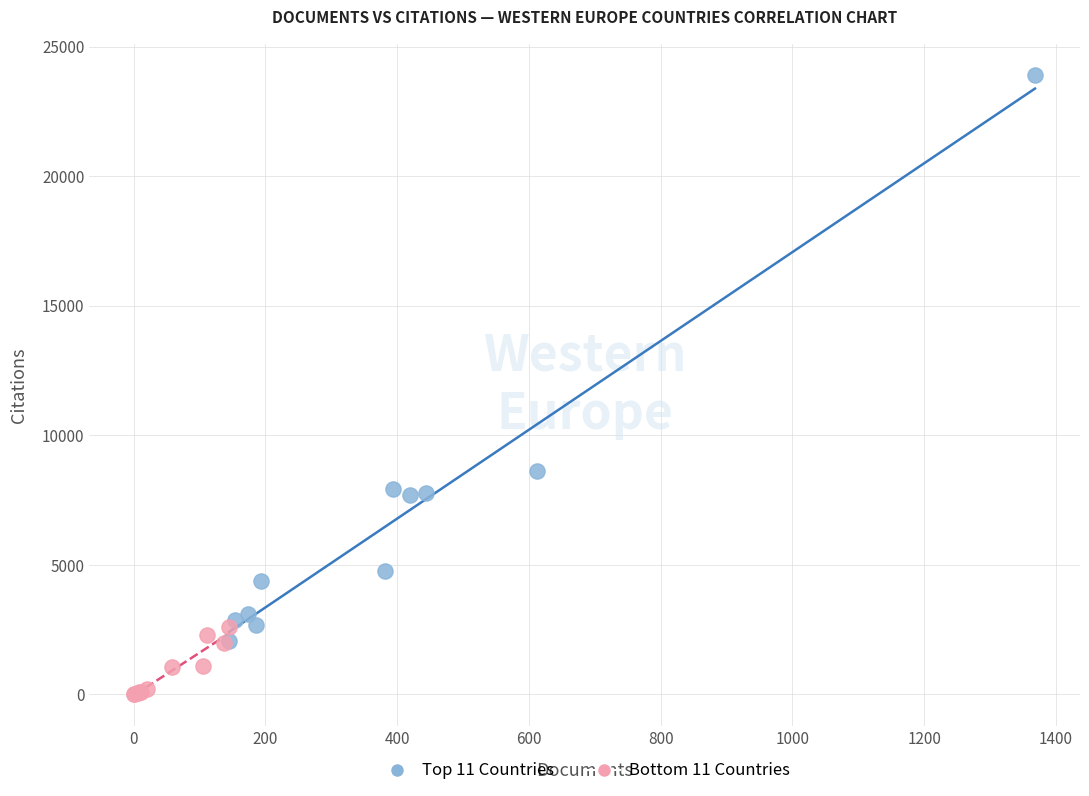

Which series reaches the minimum Y coordinate?

Bottom 11 Countries